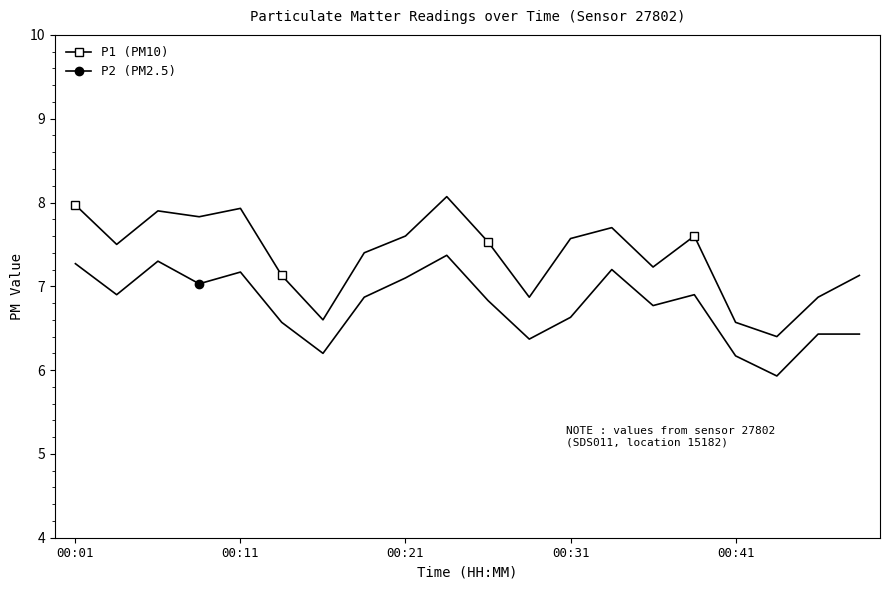

Does the chart have visible grid lines?

No